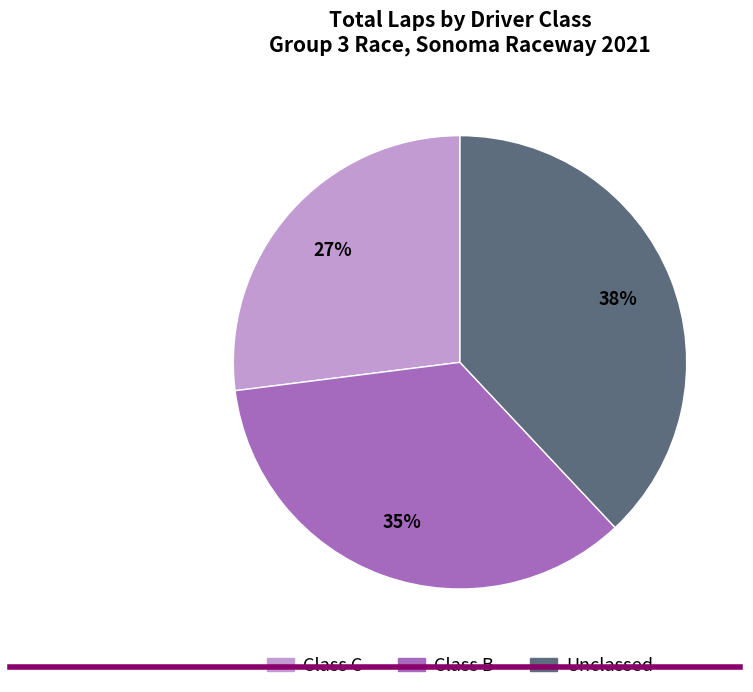

Count the number of slices in the pie.

3